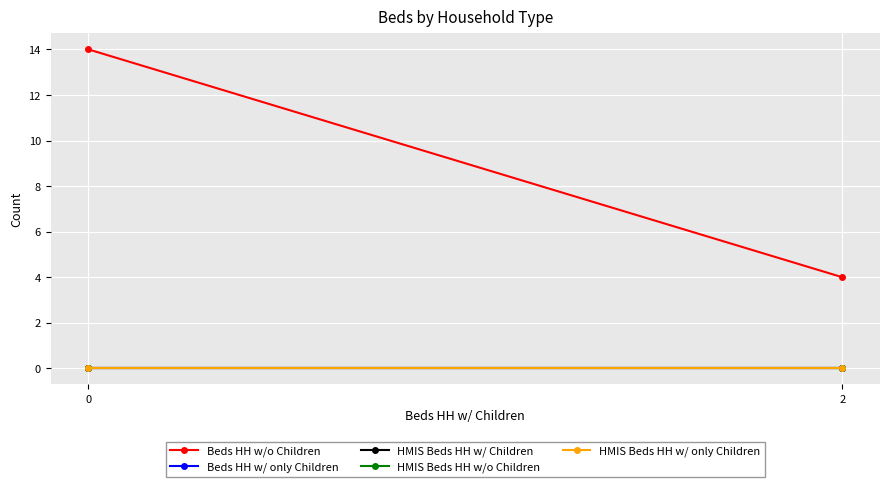

What are all the series names shown in the legend?

Beds HH w/o Children, Beds HH w/ only Children, HMIS Beds HH w/ Children, HMIS Beds HH w/o Children, HMIS Beds HH w/ only Children